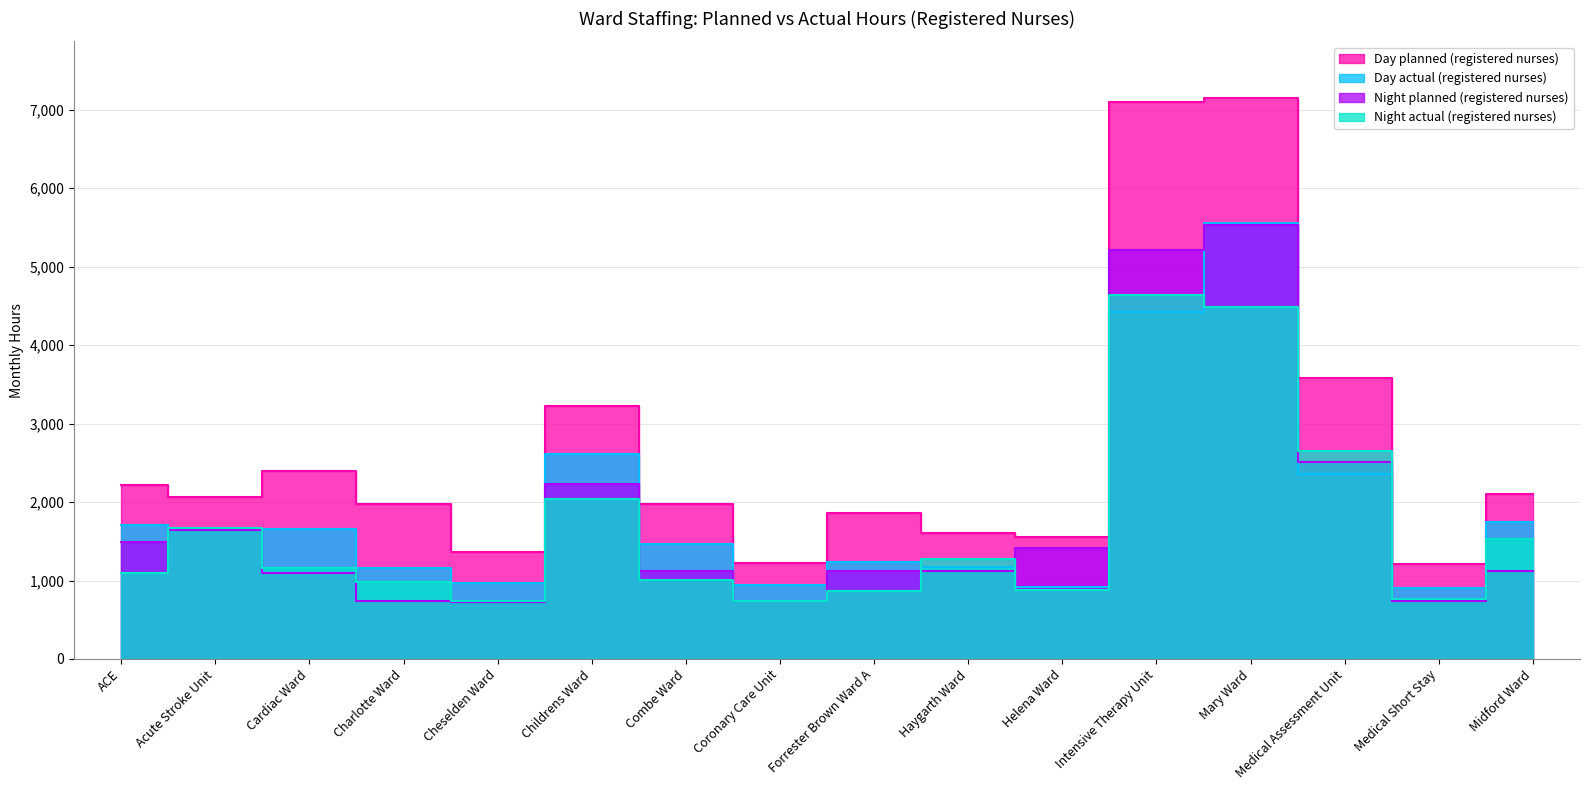

Reading right to left, list all the values displayed in this chart.

Day planned (registered nurses): Midford Ward=2097.5	Medical Short Stay=1208.0	Medical Assessment Unit=3582.3	Mary Ward=7155.4	Intensive Therapy Unit=7102.0	Helena Ward=1559.5	Haygarth Ward=1608.0	Forrester Brown Ward A=1862.0	Coronary Care Unit=1228.0	Combe Ward=1972.5	Childrens Ward=3228.0	Cheselden Ward=1360.5	Charlotte Ward=1977.5	Cardiac Ward=2392.3	Acute Stroke Unit=2058.2	ACE=2223.5
Day actual (registered nurses): Midford Ward=1748.8	Medical Short Stay=906.5	Medical Assessment Unit=2356.2	Mary Ward=5555.7	Intensive Therapy Unit=4418.5	Helena Ward=911.7	Haygarth Ward=1168.0	Forrester Brown Ward A=1234.0	Coronary Care Unit=939.2	Combe Ward=1463.8	Childrens Ward=2614.5	Cheselden Ward=972.0	Charlotte Ward=1158.8	Cardiac Ward=1662.5	Acute Stroke Unit=1640.5	ACE=1712.5
Night planned (registered nurses): Midford Ward=1116.0	Medical Short Stay=744.0	Medical Assessment Unit=2508.7	Mary Ward=5530.5	Intensive Therapy Unit=5208.0	Helena Ward=1410.0	Haygarth Ward=1116.0	Forrester Brown Ward A=1116.0	Coronary Care Unit=744.0	Combe Ward=1116.0	Childrens Ward=2232.7	Cheselden Ward=732.0	Charlotte Ward=744.0	Cardiac Ward=1099.5	Acute Stroke Unit=1643.7	ACE=1488.0
Night actual (registered nurses): Midford Ward=1530.5	Medical Short Stay=766.5	Medical Assessment Unit=2646.9	Mary Ward=4484.5	Intensive Therapy Unit=4637.4	Helena Ward=882.7	Haygarth Ward=1269.6	Forrester Brown Ward A=865.0	Coronary Care Unit=744.0	Combe Ward=1001.8	Childrens Ward=2040.8	Cheselden Ward=744.0	Charlotte Ward=984.3	Cardiac Ward=1161.5	Acute Stroke Unit=1674.5	ACE=1091.5